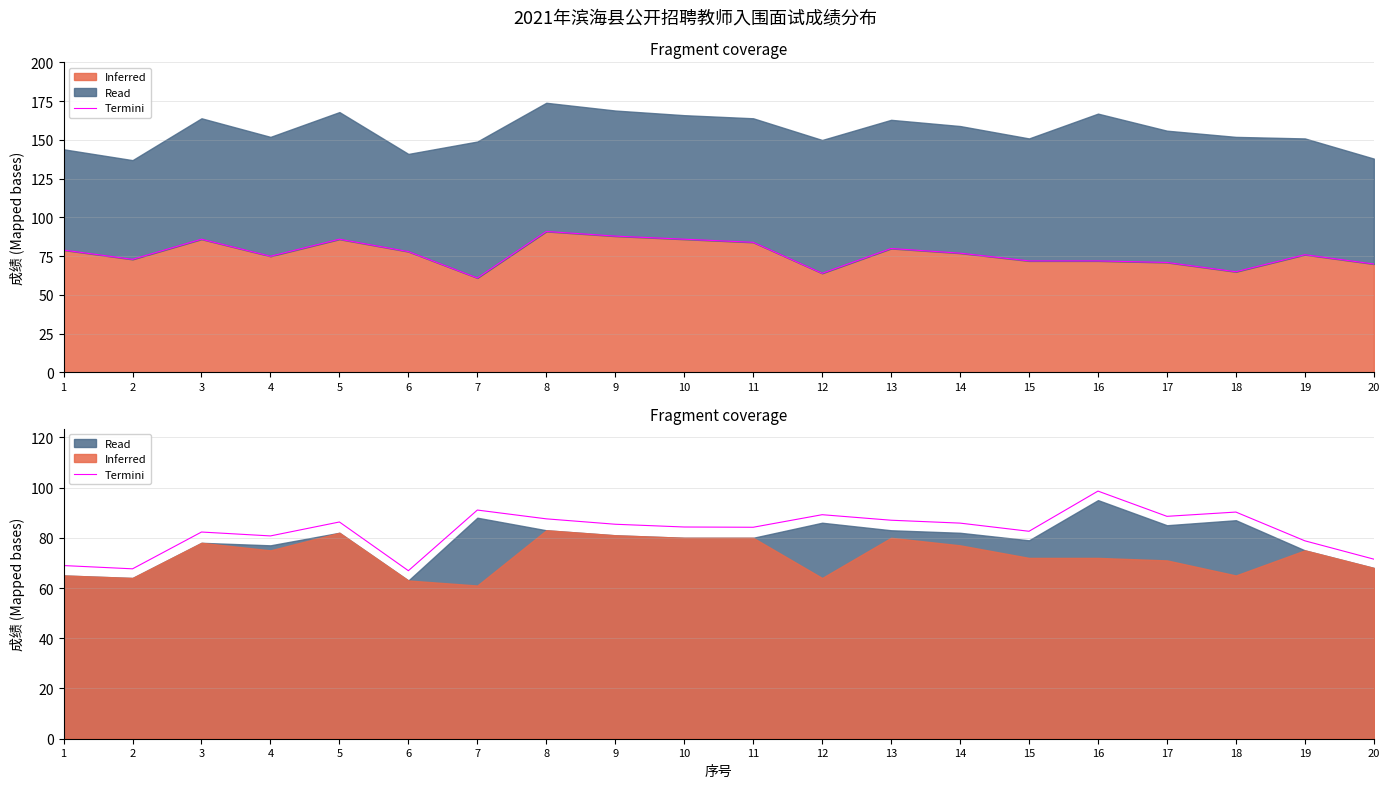

The chart shows a value of 133.6 at 18. True or false?

False